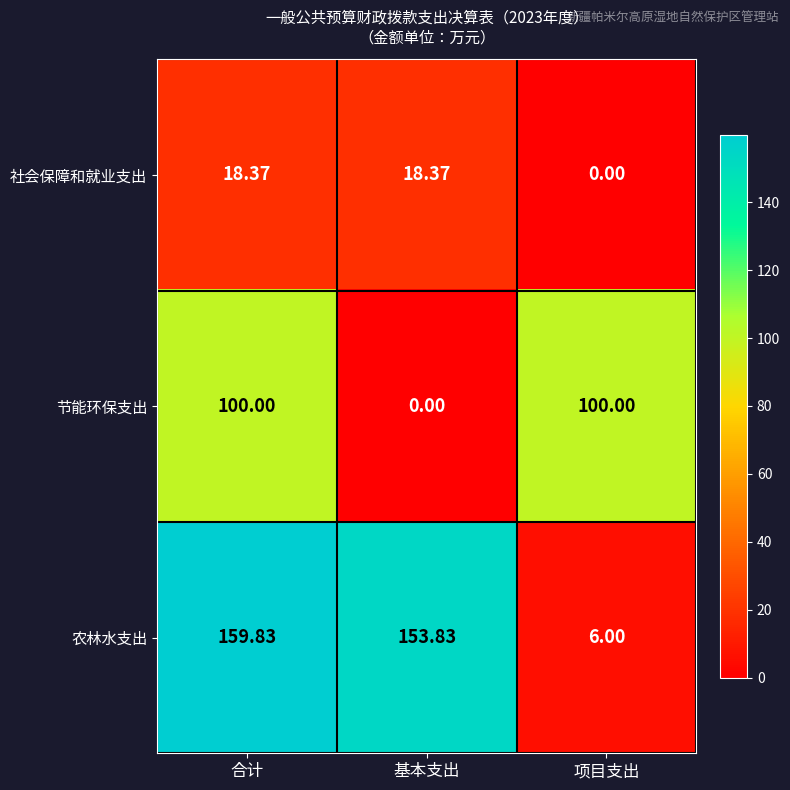

Which series has the largest total across all categories?

农林水支出